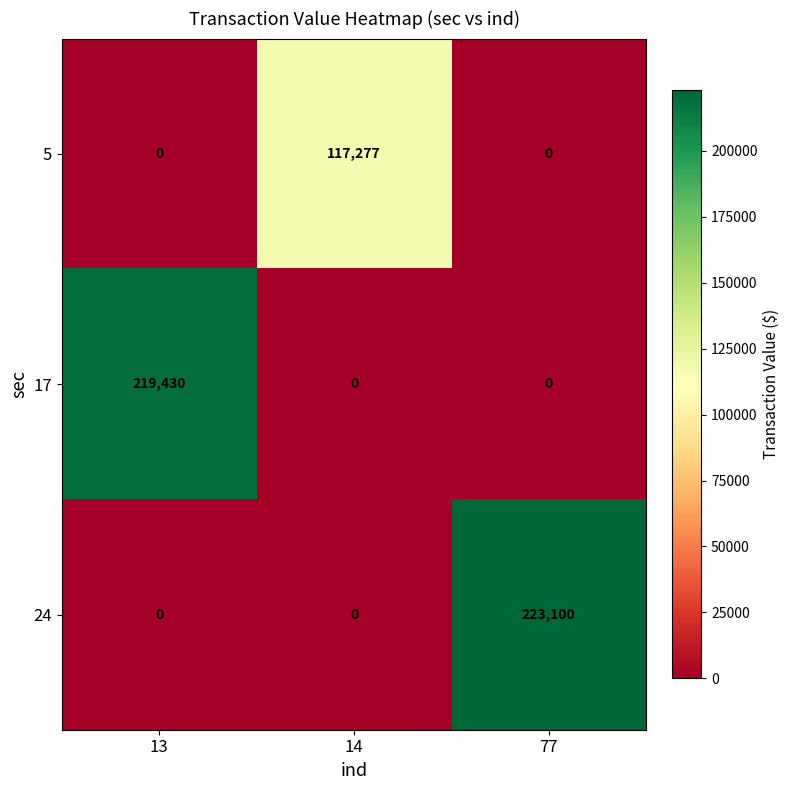

Which series has the largest range (max minus min)?

24